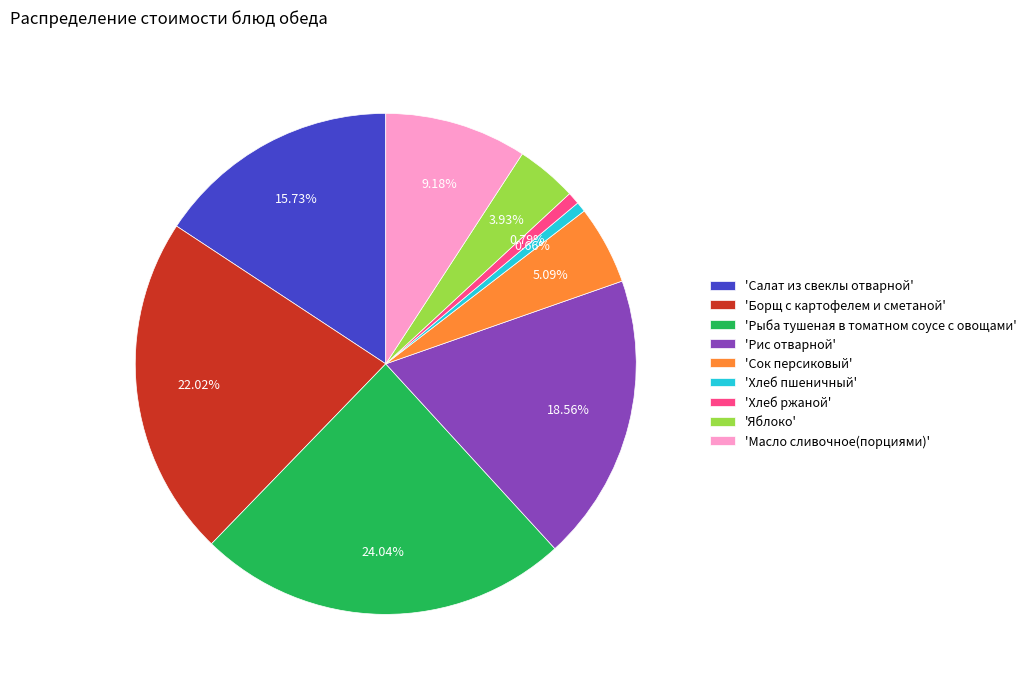

Which slice is the largest?

'Рыба тушеная в томатном соусе с овощами'